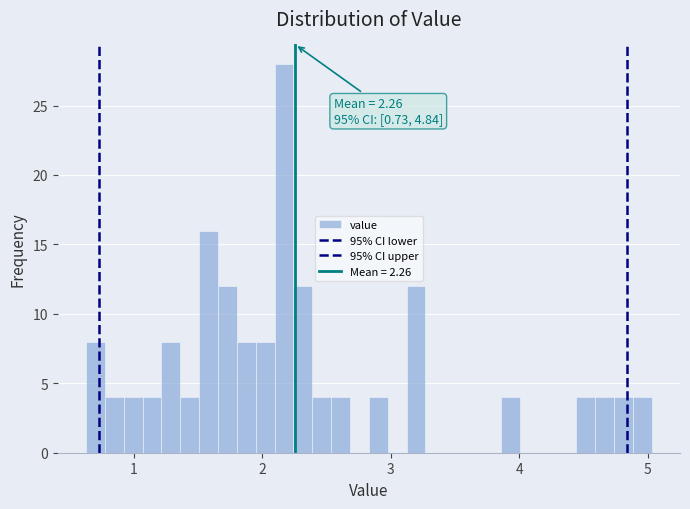

Read against the x-axis, roughly where is the centre of the tallest bar?

2.2